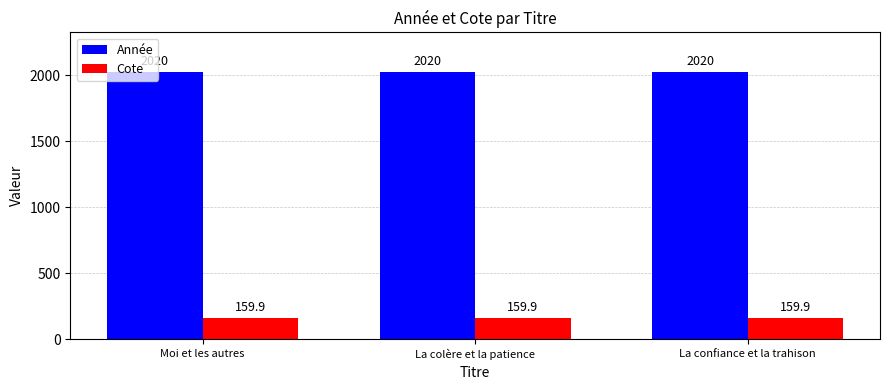

Reading left to right, transcribe all the data shown in this chart.

Année: 2020.0	2020.0	2020.0
Cote: 159.9	159.9	159.9